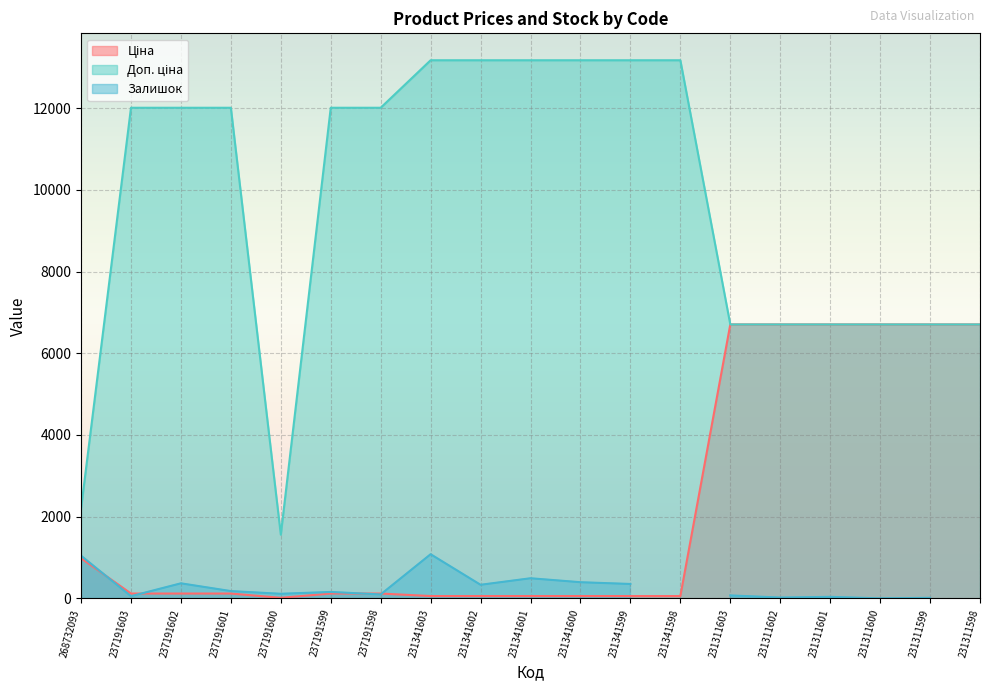

Is the value of Ціна at 231311599 greater than the value of Доп. ціна at 231311603?

No